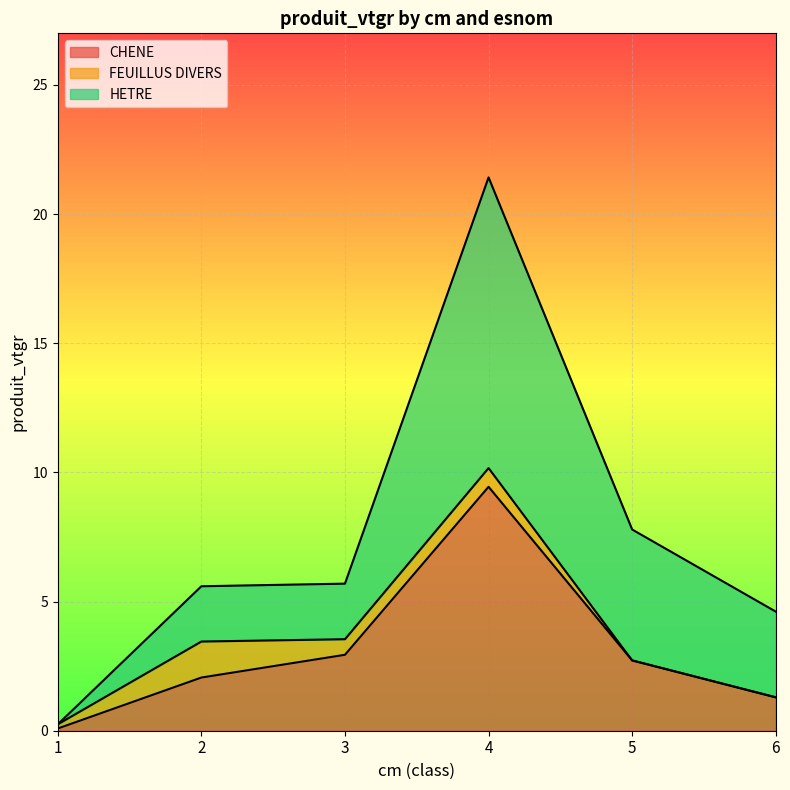

What are all the series names shown in the legend?

CHENE, FEUILLUS DIVERS, HETRE